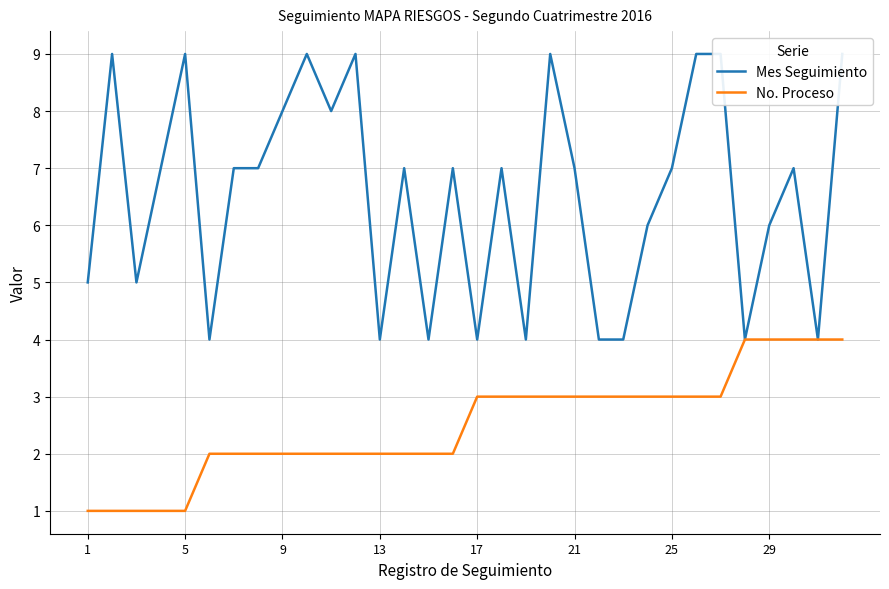

How many values in the Mes Seguimiento series exceed 7?

10